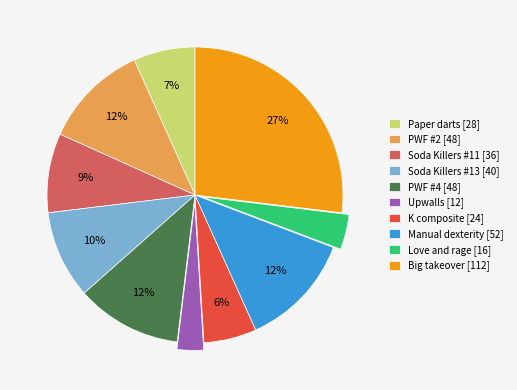

How many segments does this pie chart have?

10